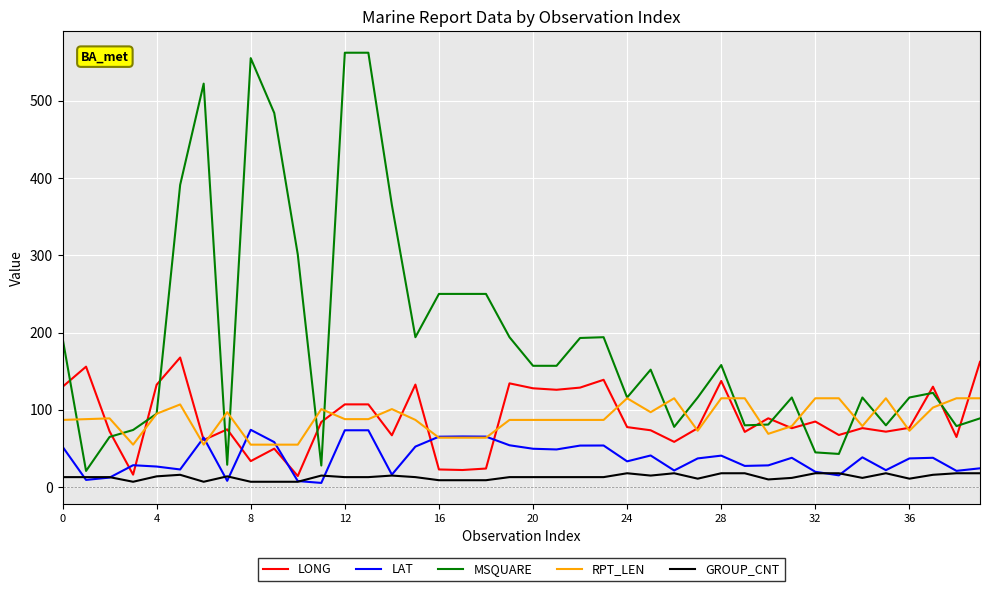

Rank the series by their maximum value, from highest to lowest.

MSQUARE, LONG, RPT_LEN, LAT, GROUP_CNT